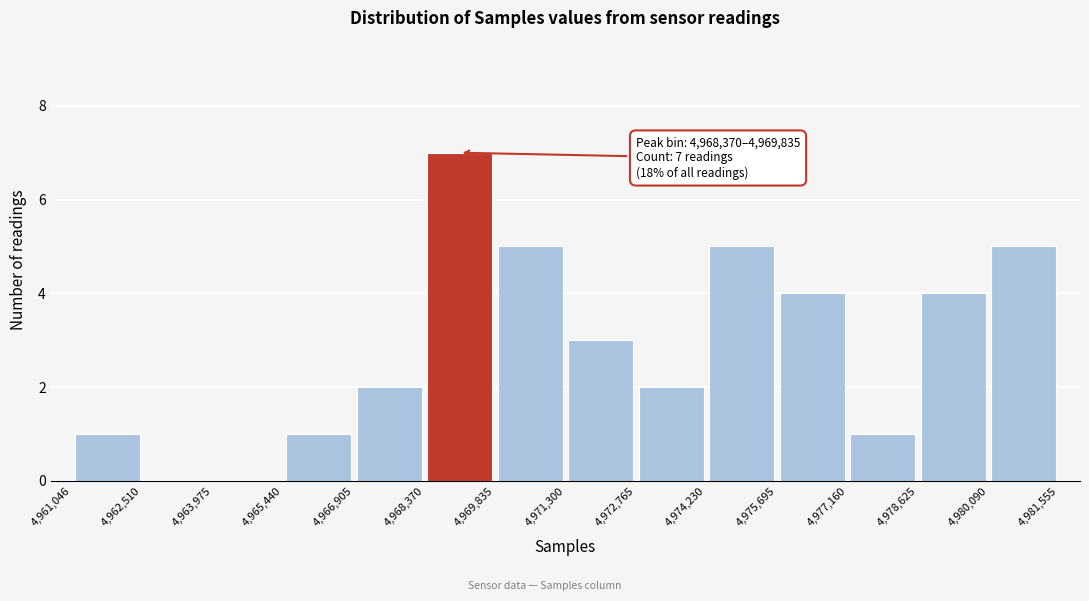

Which range on the x-axis has the tallest bar?

4,968,370 to 4,969,835